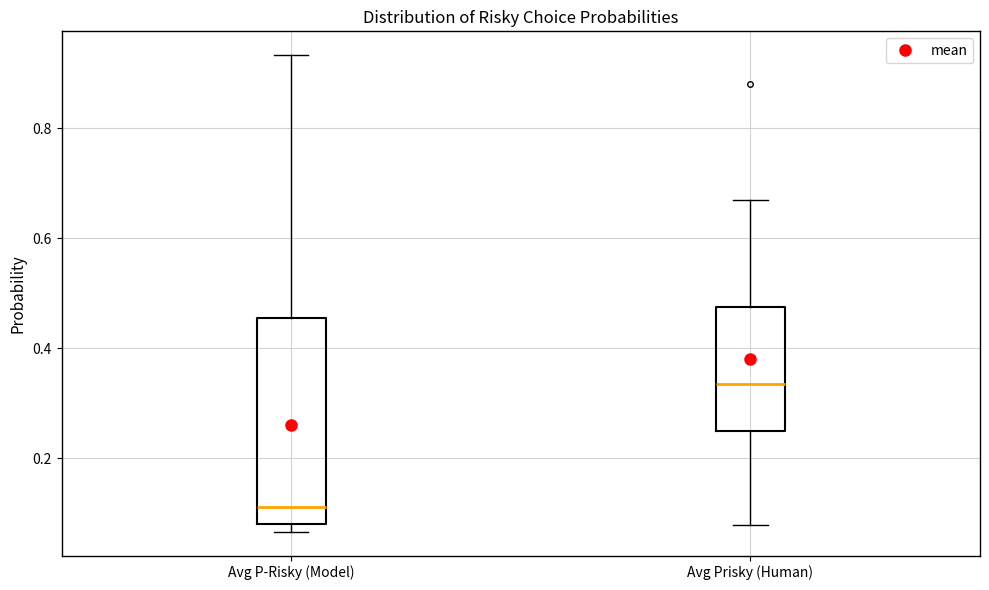

Comparing the boxes themselves (not the whiskers), which one is the tallest?

Avg P-Risky (Model)